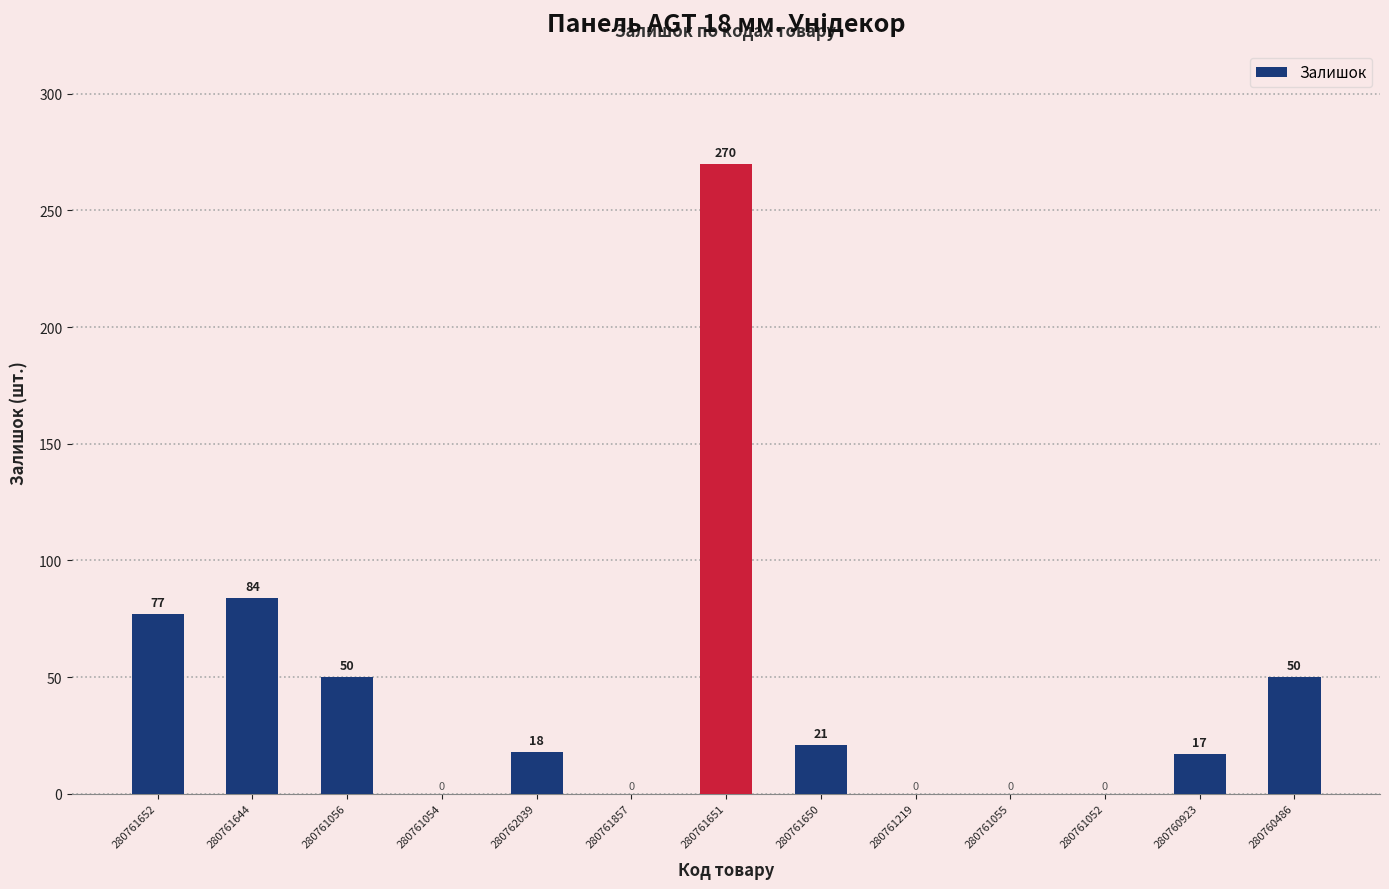

What is the sum of the values at 280761644 and 280761052?

84